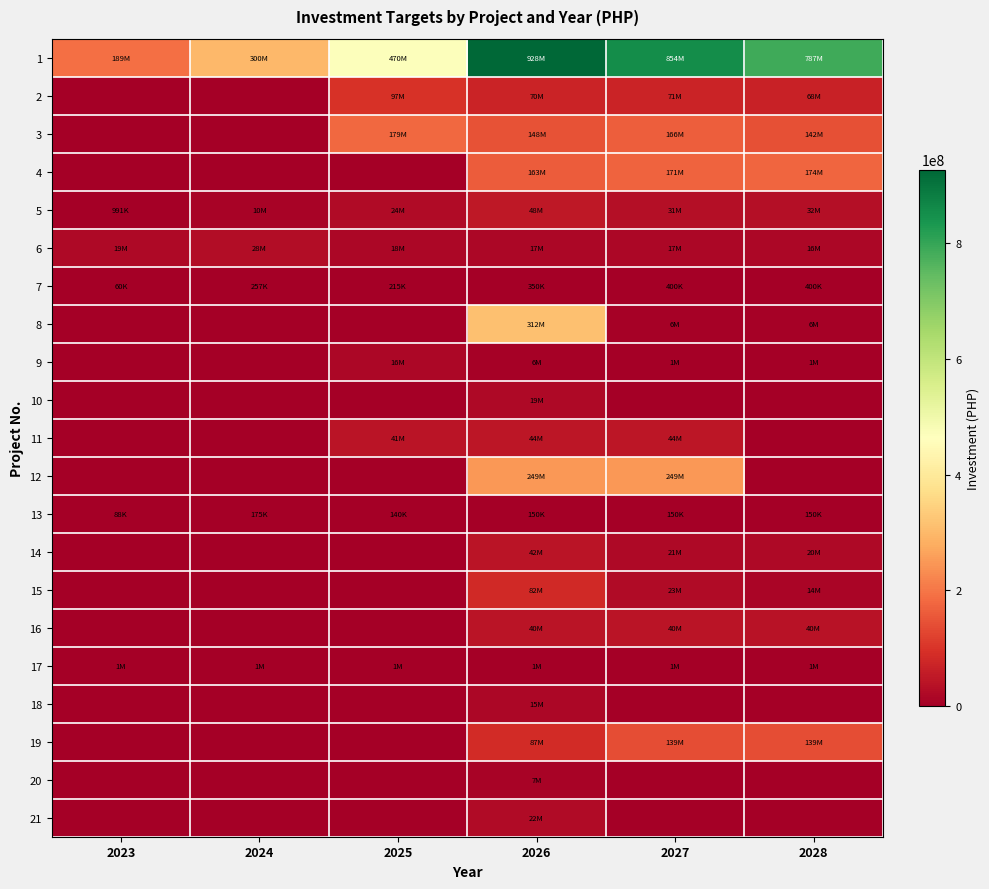

Which has a higher value, 2023 or 2027?

2027